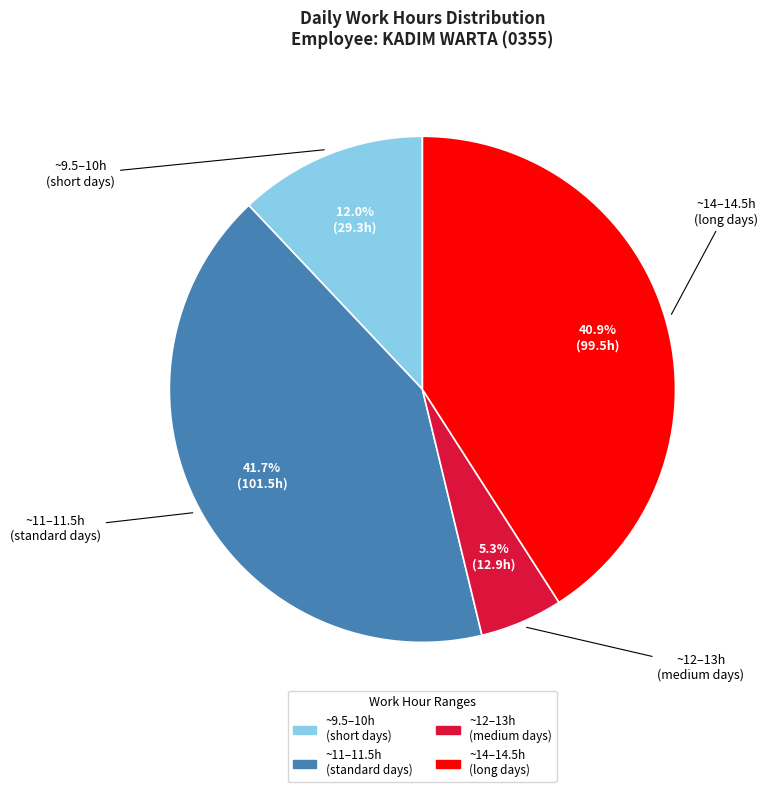

Does any single category account for the majority?

No